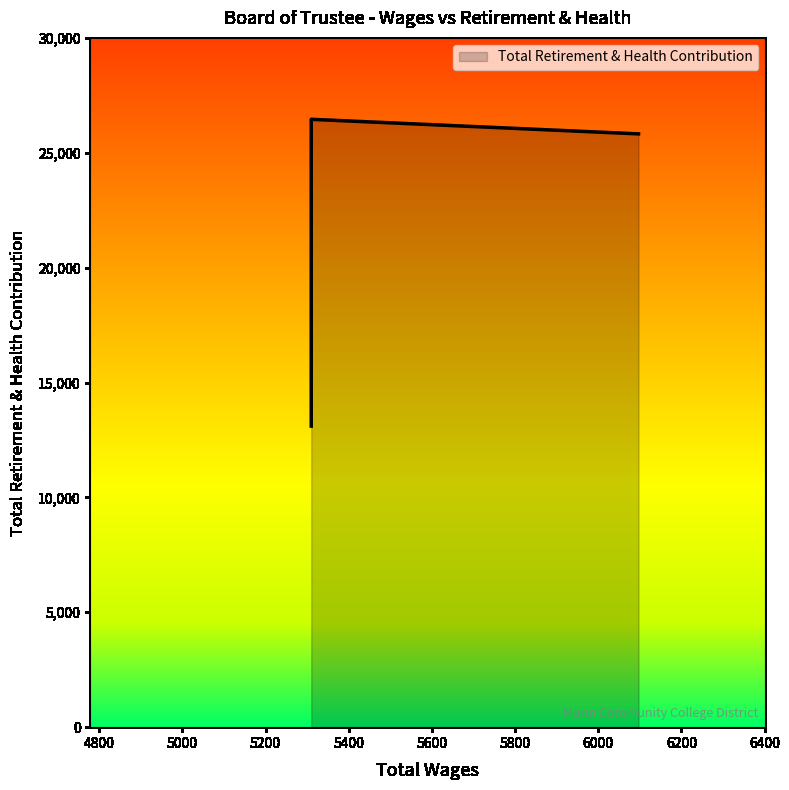

What is the difference between the maximum and minimum values?

13352